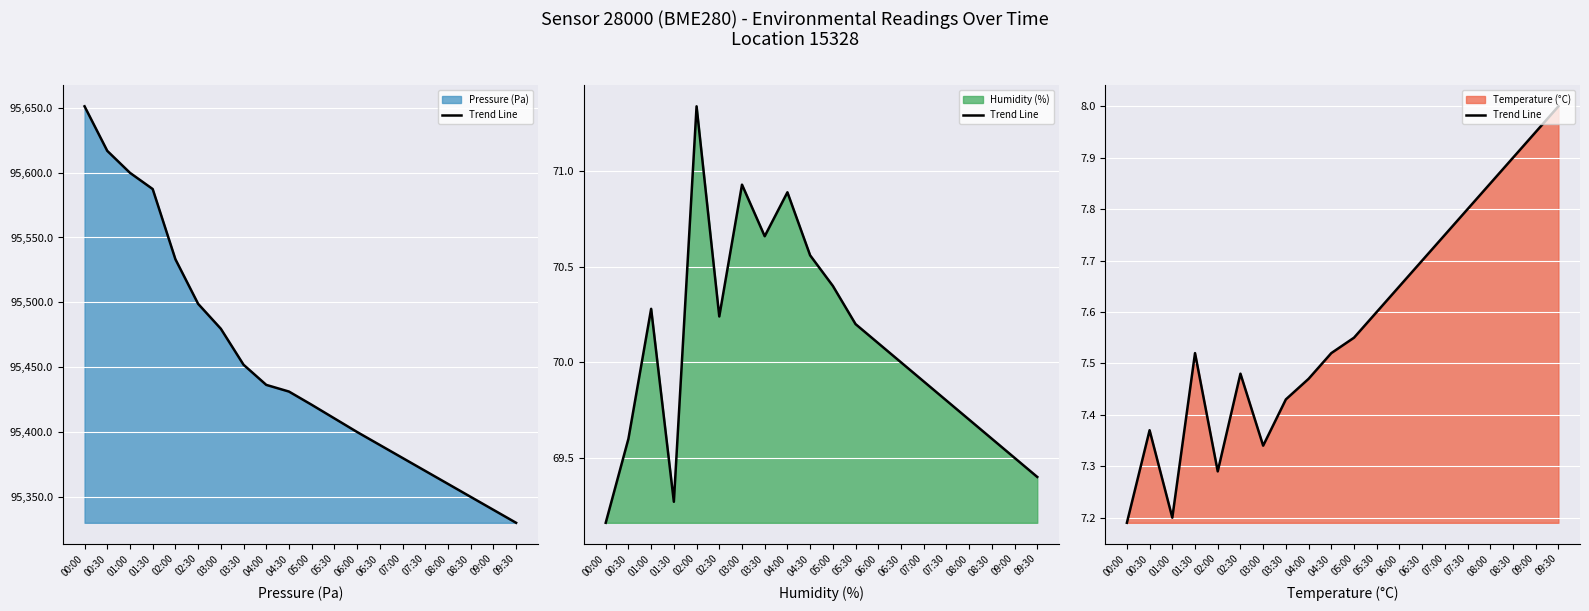

Which has a higher value, 00:00 or 06:00?

06:00